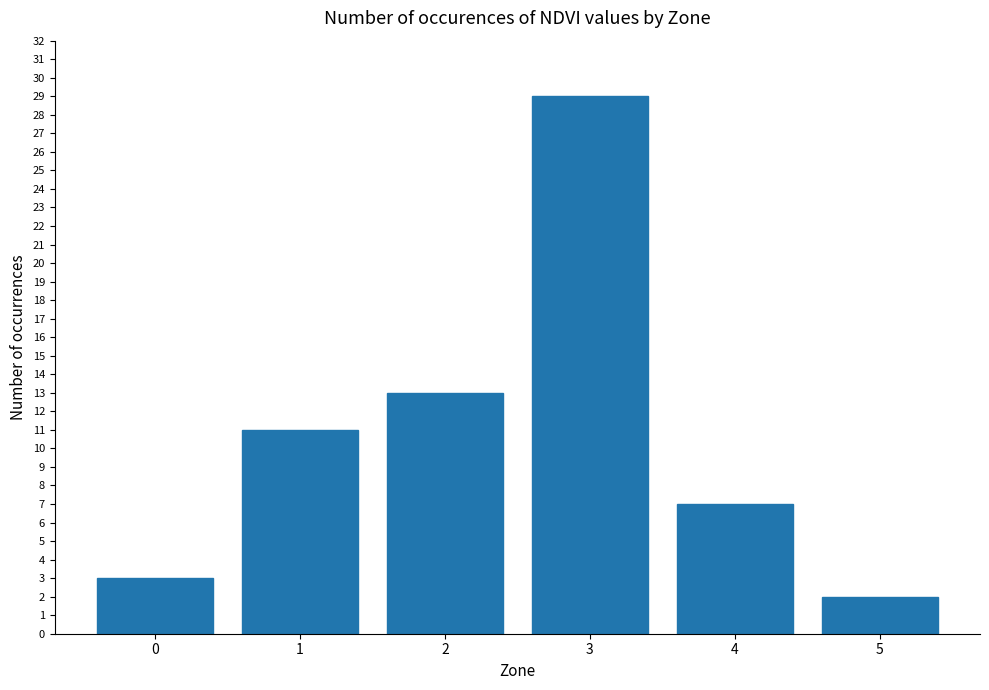

True or false: the data shows 11 at 4.

False